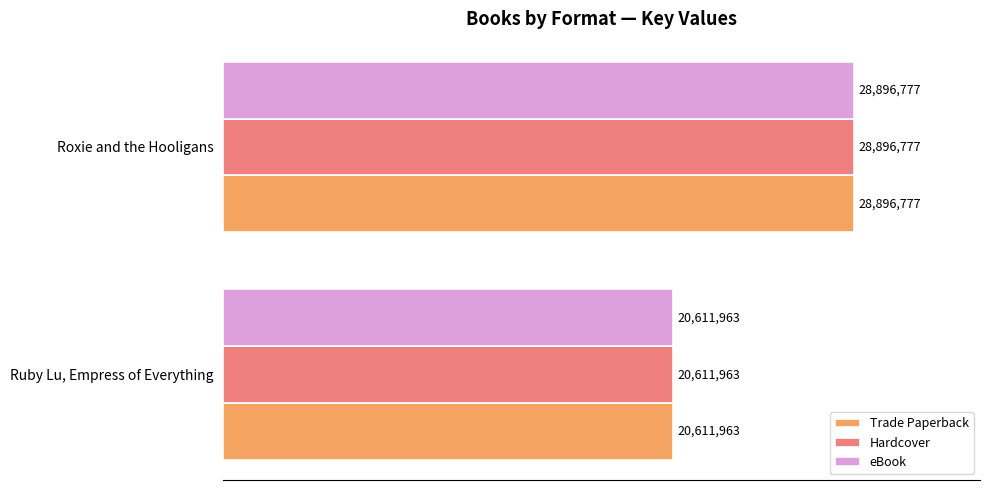

What is the lowest value of the Trade Paperback series?

20611963